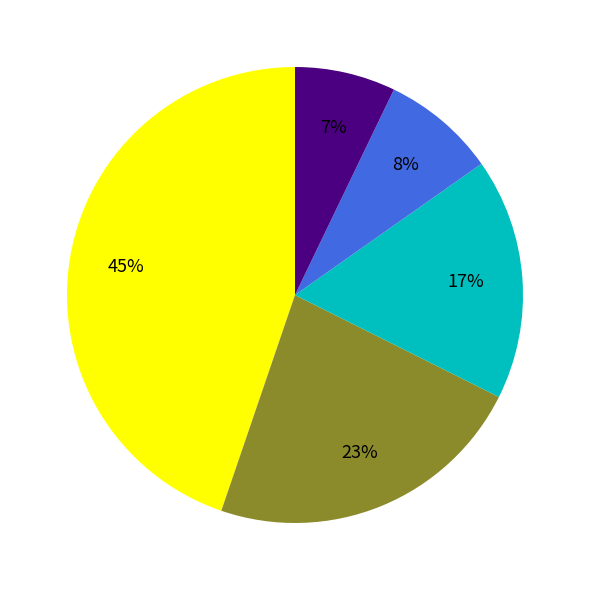

Is there a majority slice in this chart?

No